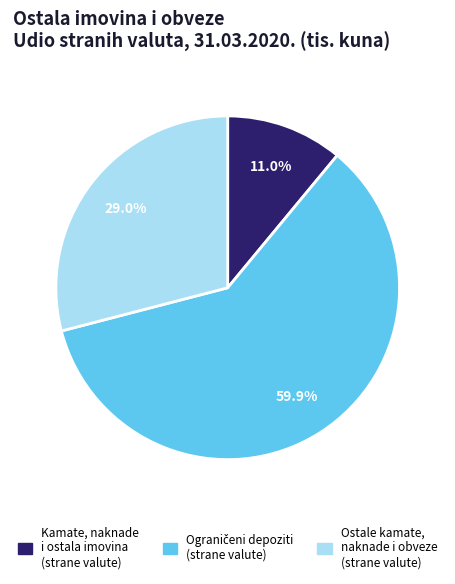

Is there a majority slice in this chart?

Yes